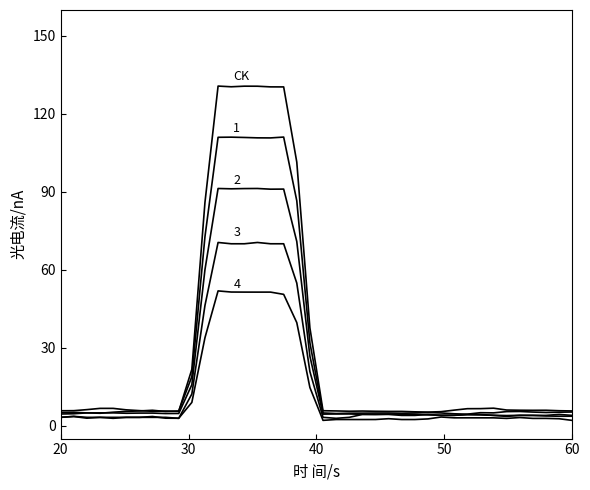

Does the chart have visible grid lines?

No